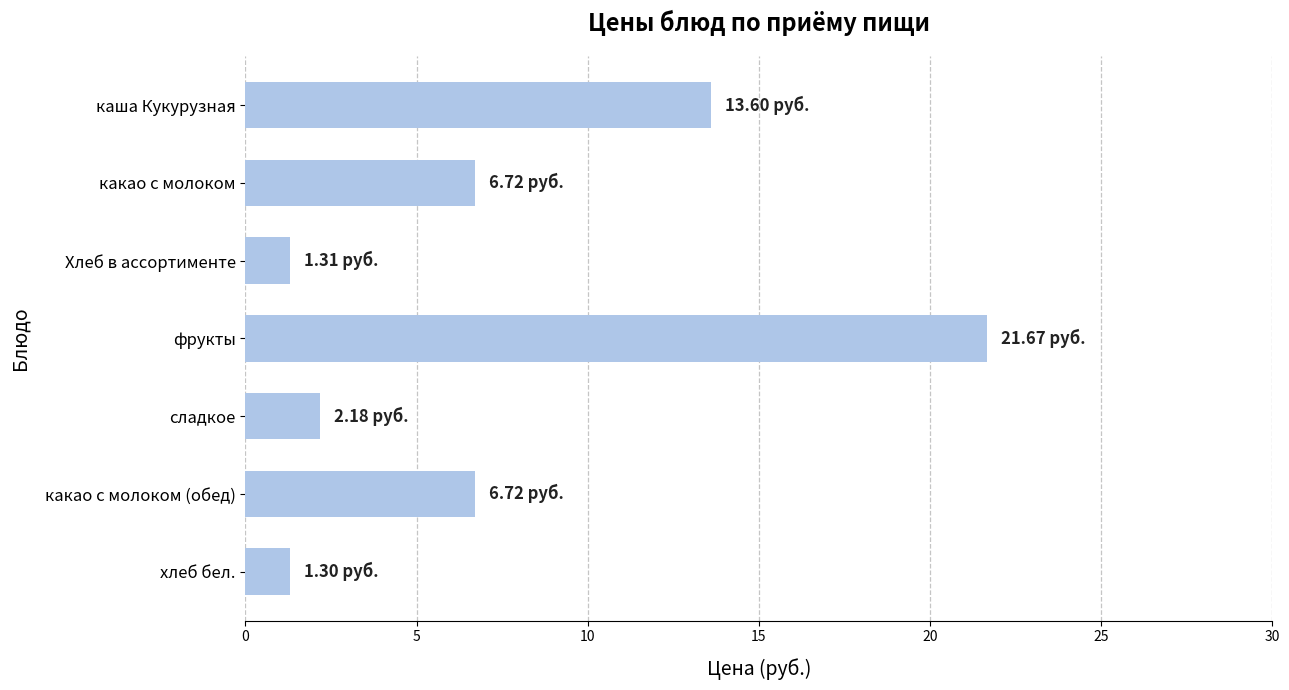

What is the ratio of the value at Хлеб в ассортименте to the value at хлеб бел.?

1.0